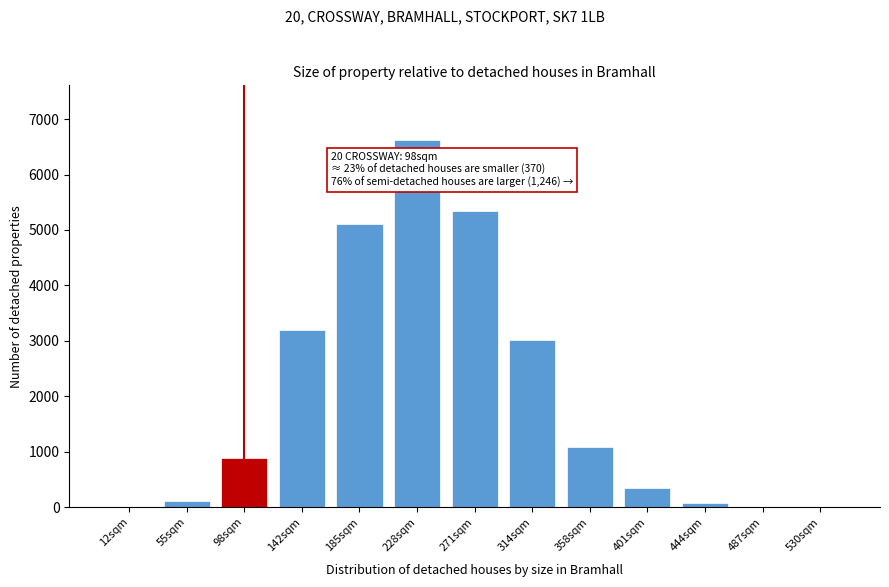

Is it true that the value at 142sqm is 5484?

False